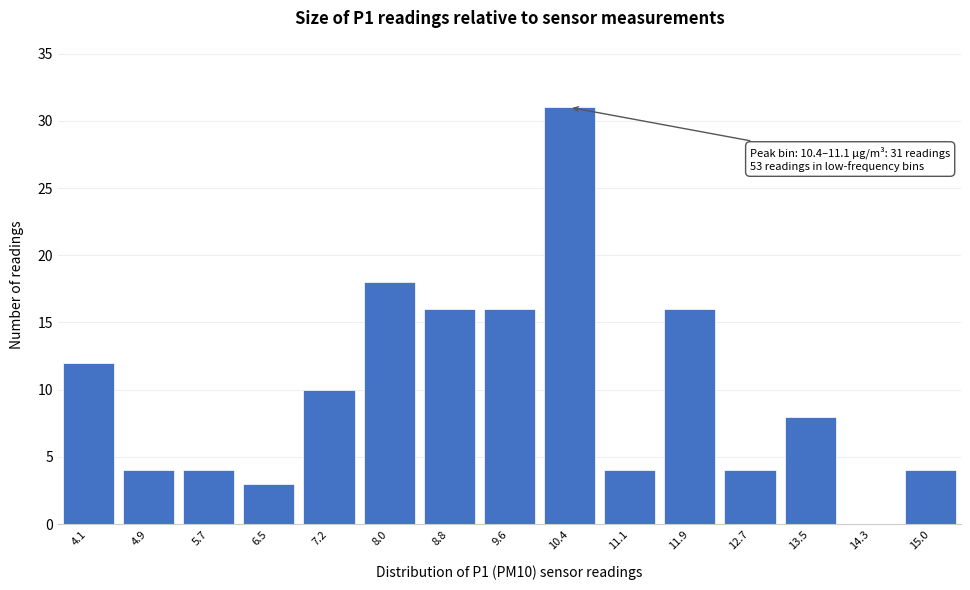

Reading left to right, list all the values displayed in this chart.

4.1=12	4.9=4	5.7=4	6.5=3	7.2=10	8.0=18	8.8=16	9.6=16	10.4=31	11.1=4	11.9=16	12.7=4	13.5=8	14.3=0	15.0=4